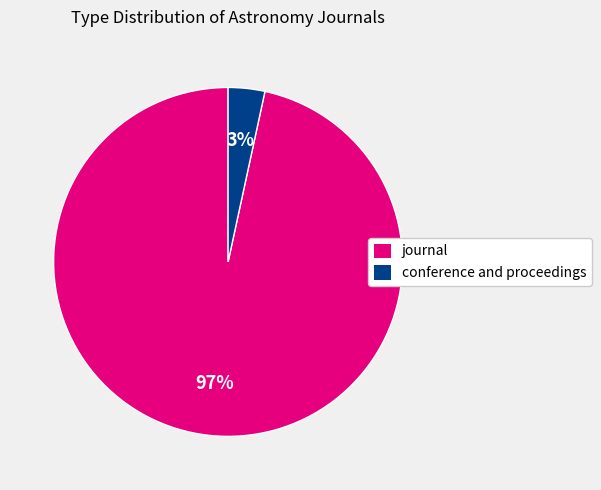

To the nearest percent, what is the combined percentage of journal and conference and proceedings?

100%